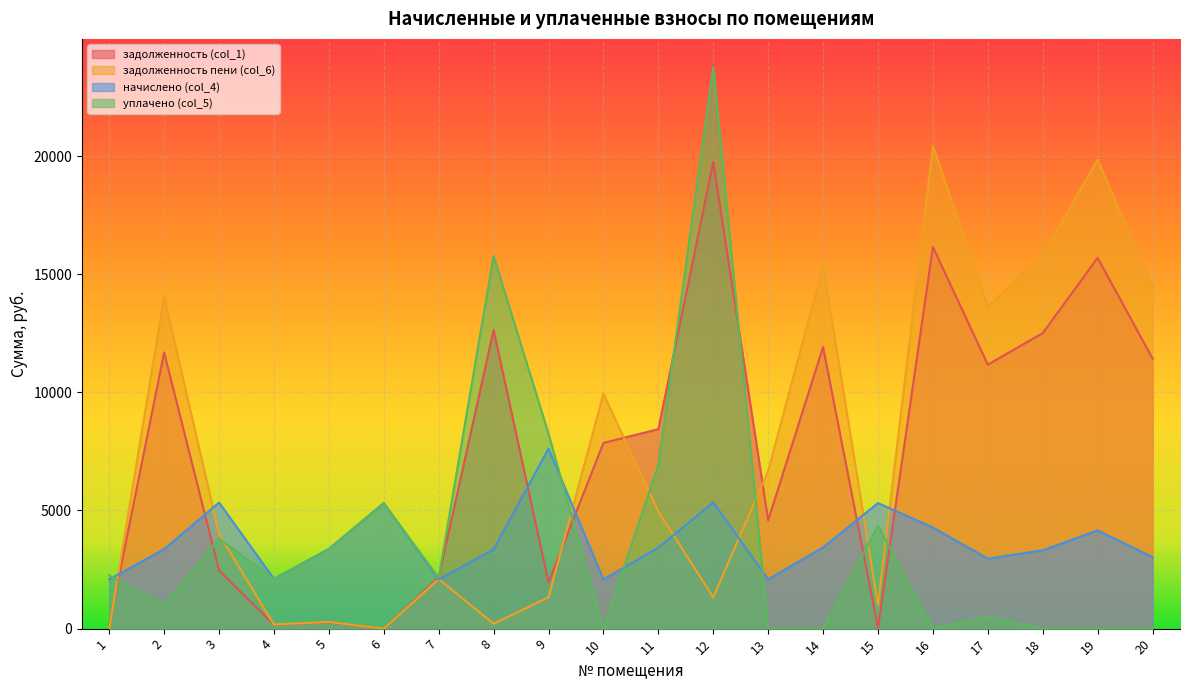

What is the approximate value of задолженность (col_1) at 11?

8442.7